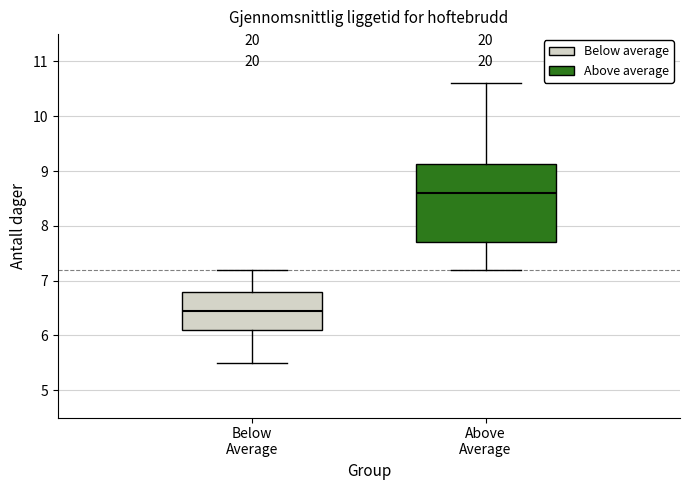

Which box has the highest median line?

Above Average